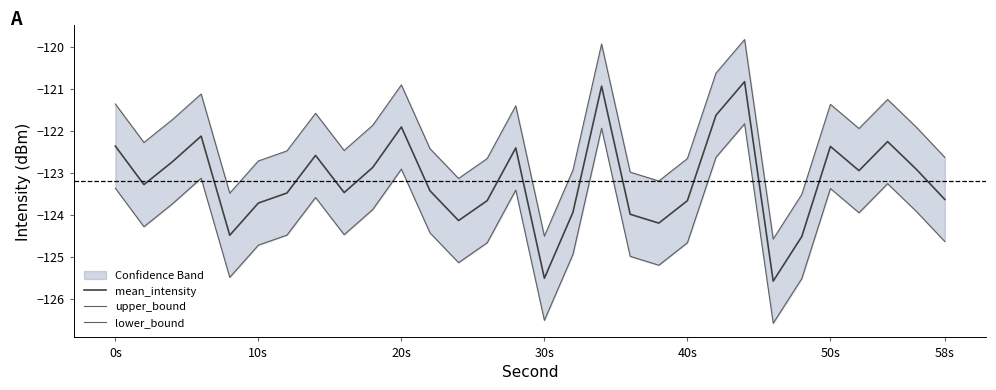

Where does the mean_intensity series first go above -123?

0s